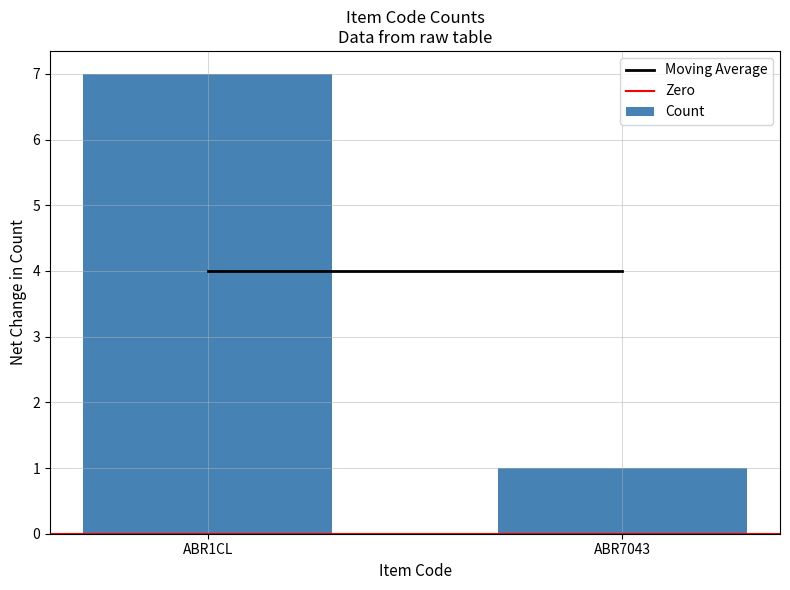

Are the bars horizontal?

No